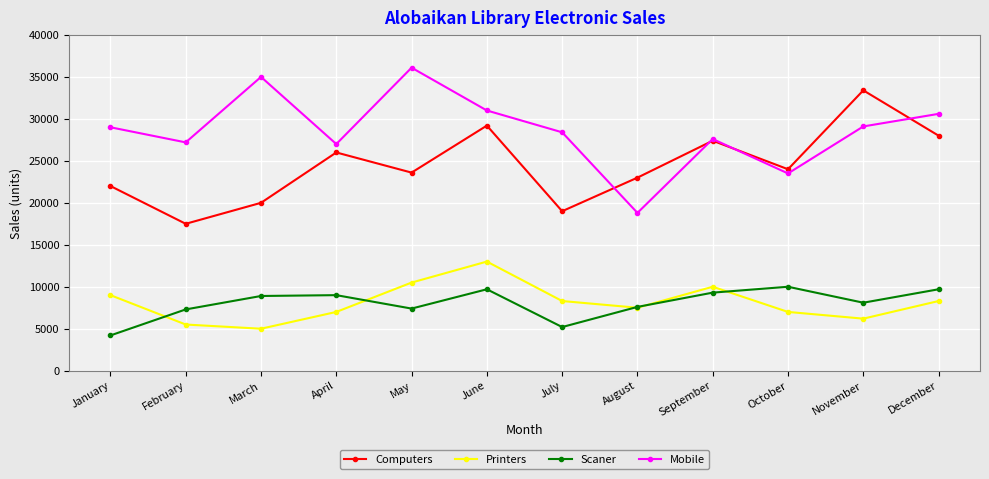

What is the maximum value shown in the chart?

36100